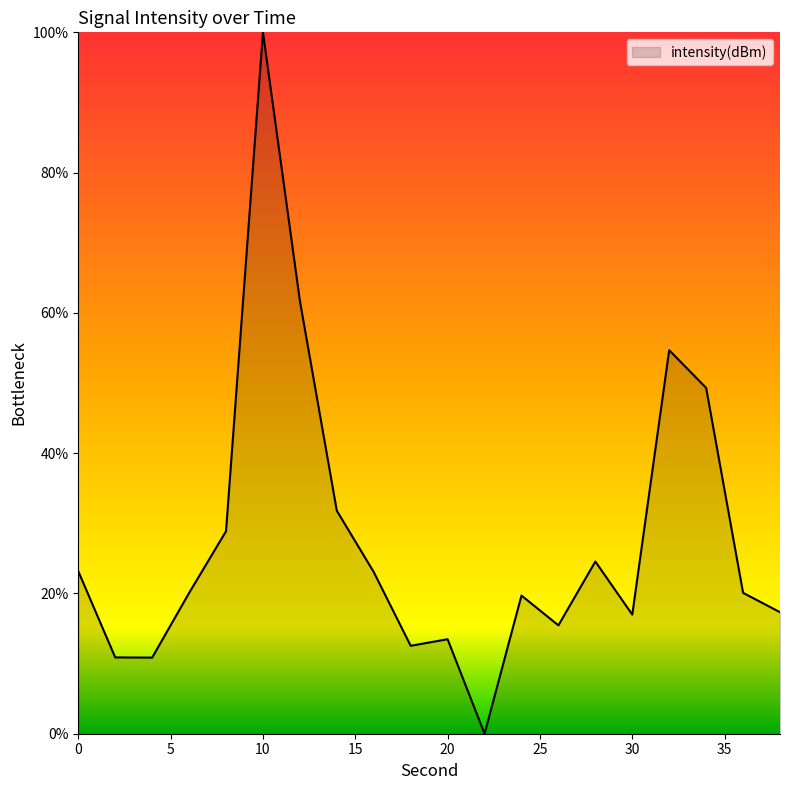

What is the difference between the maximum and minimum values?

100.0